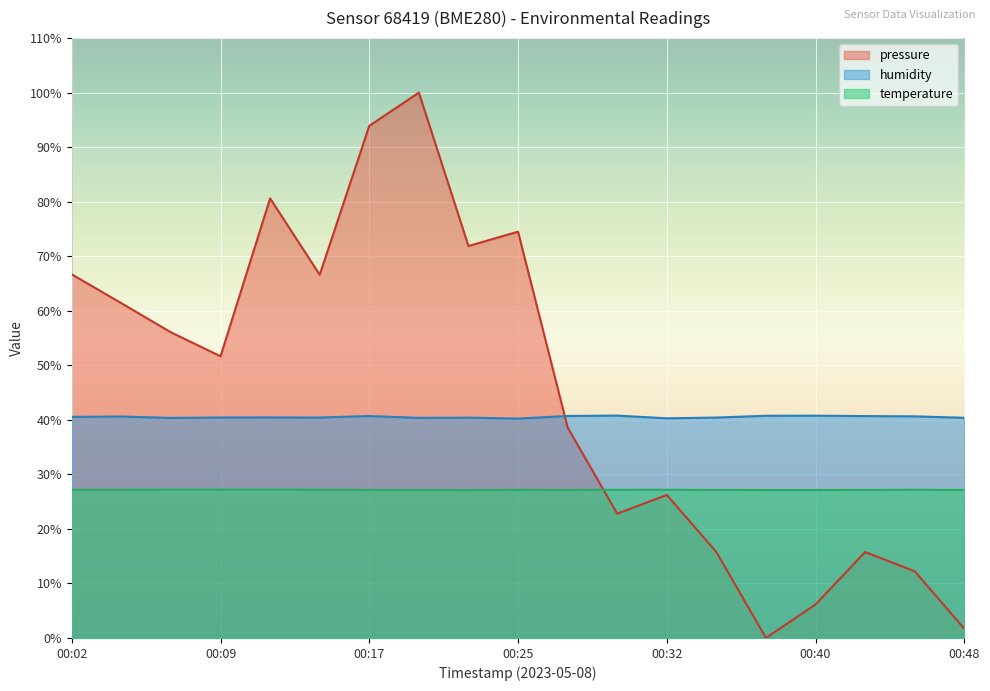

What is the sum of the pressure values at 00:04 and 00:30?

84.2